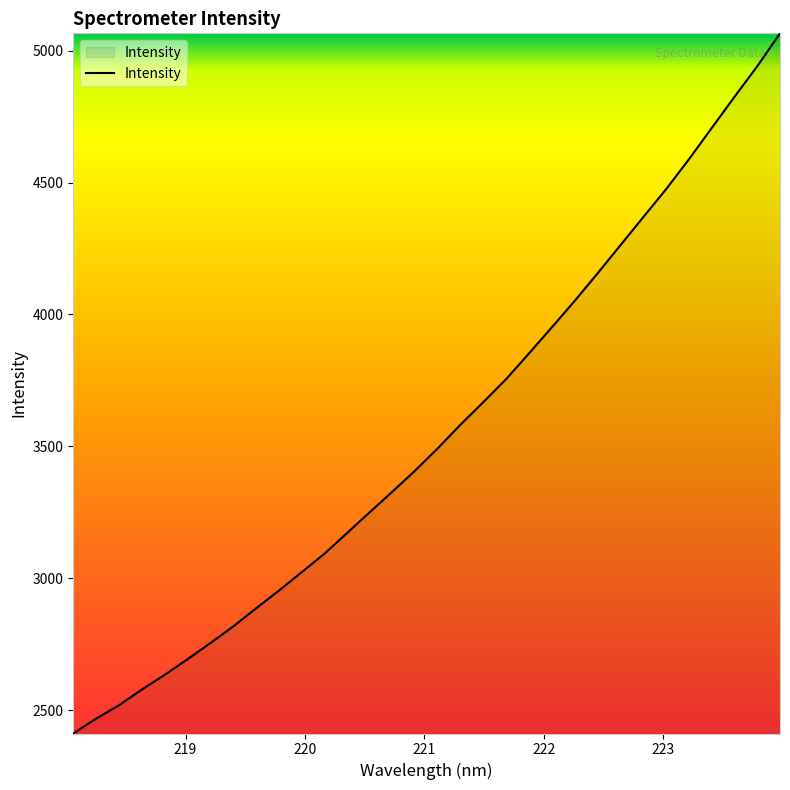

What is the greatest value displayed?

5065.7